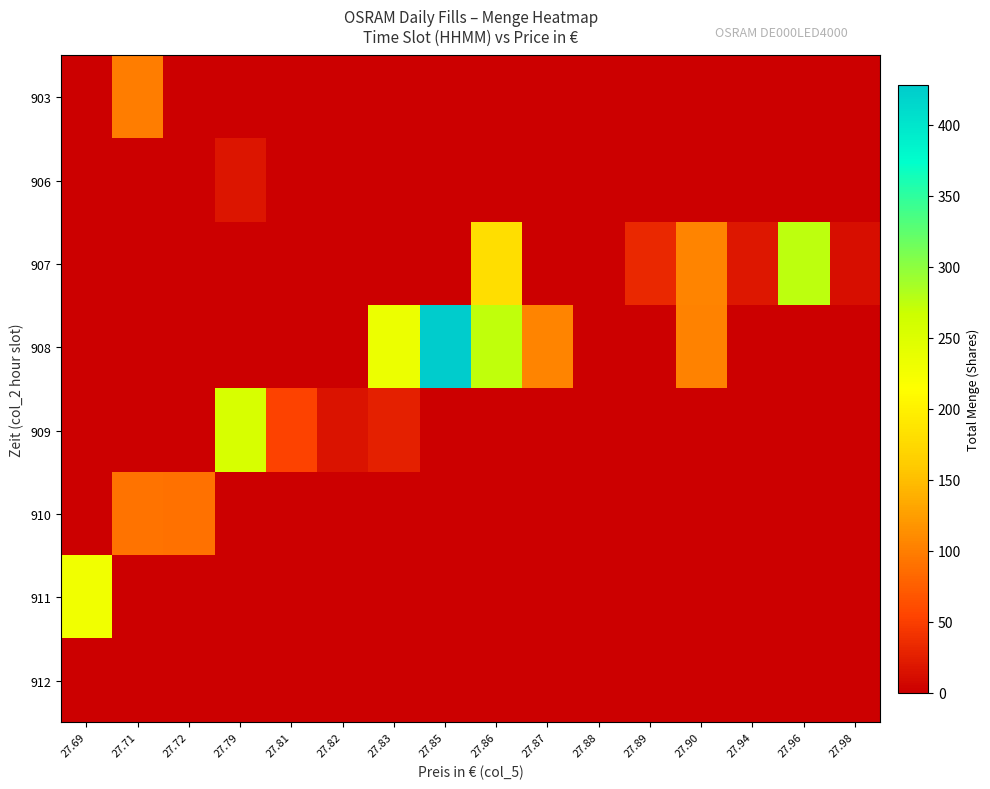

Which series has the largest total across all categories?

908